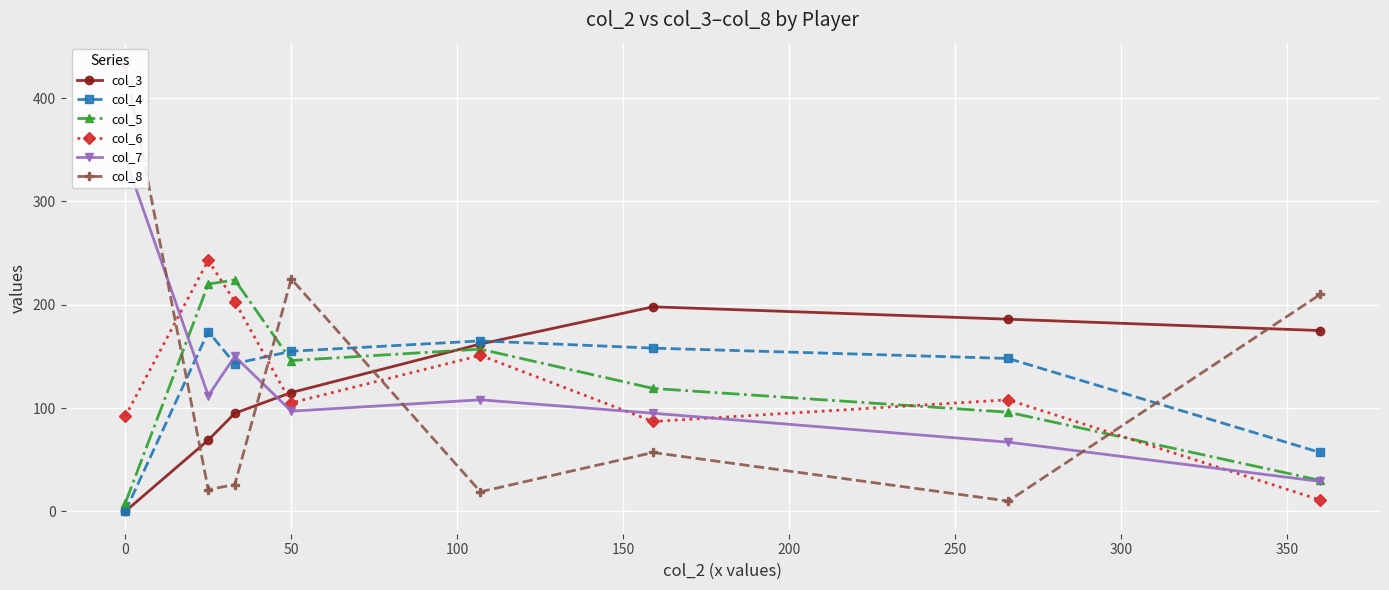

Which series ends up on top after the final intersection of col_7 and col_5?

col_5